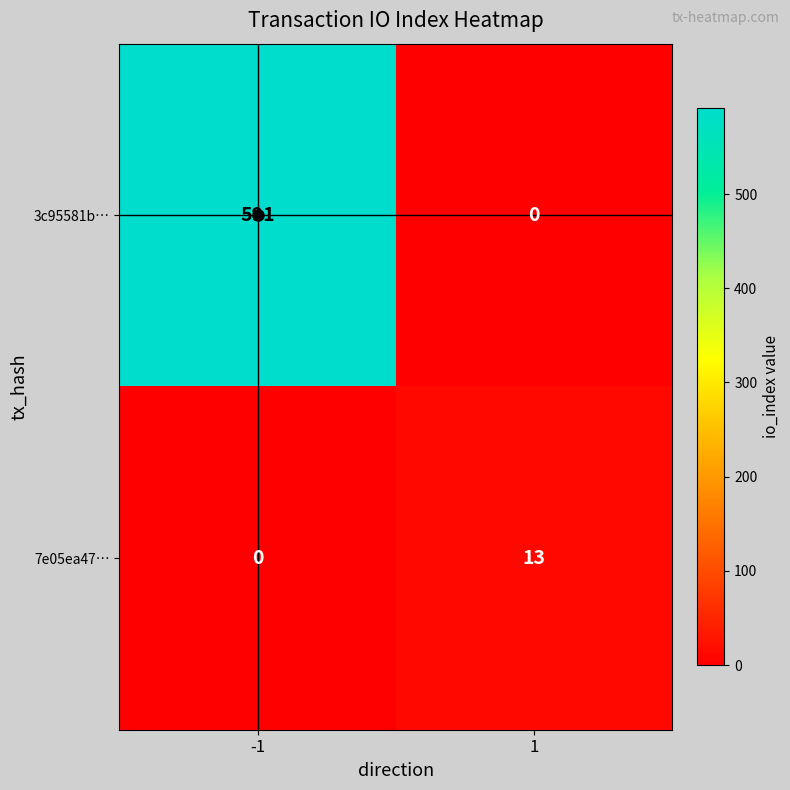

True or false: 7e05ea47… has a value of -5 at -1.

False